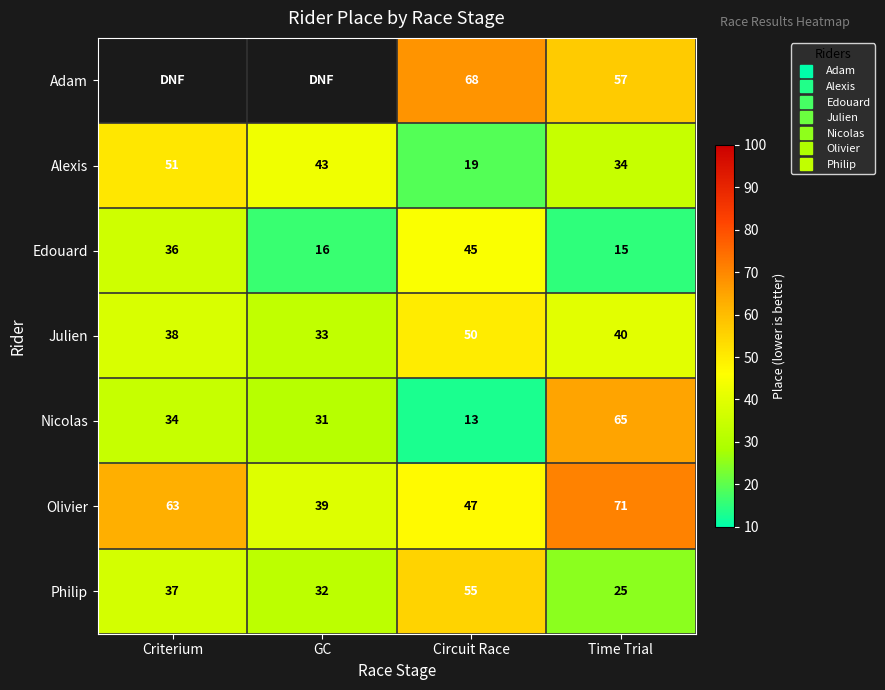

Which label corresponds to the smallest value in the chart?

Circuit Race